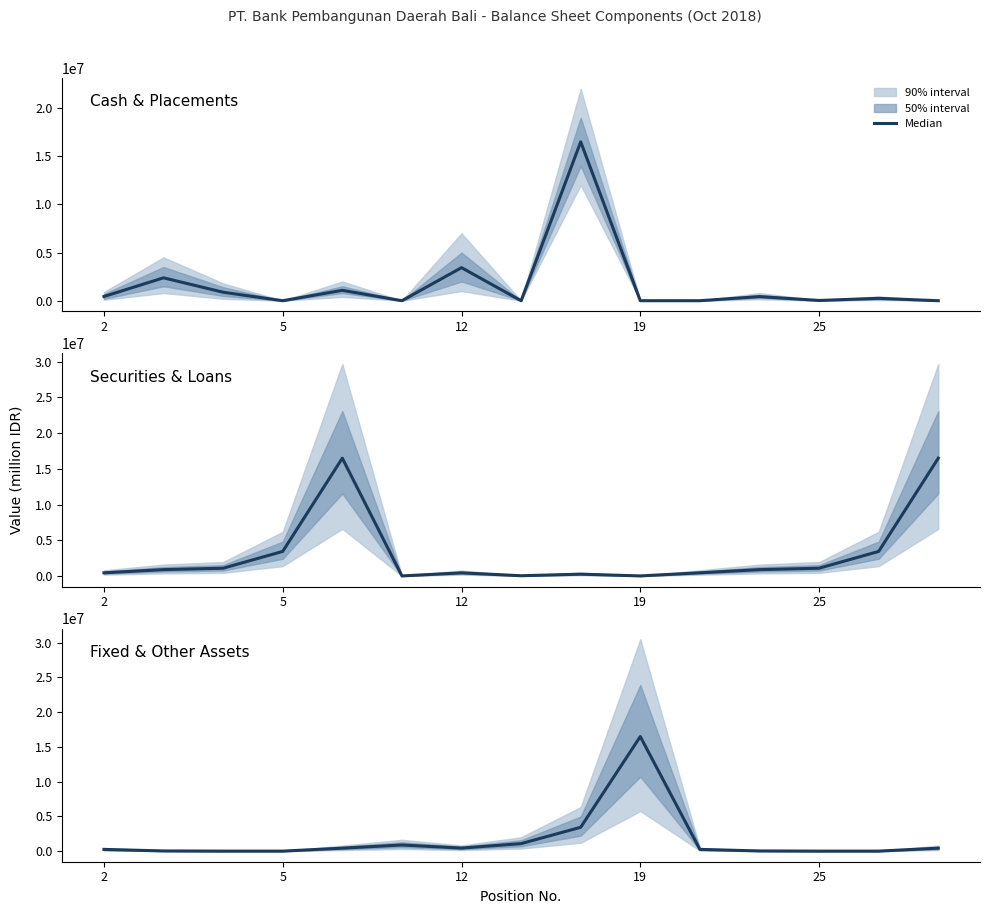

What is the average value?

1581515